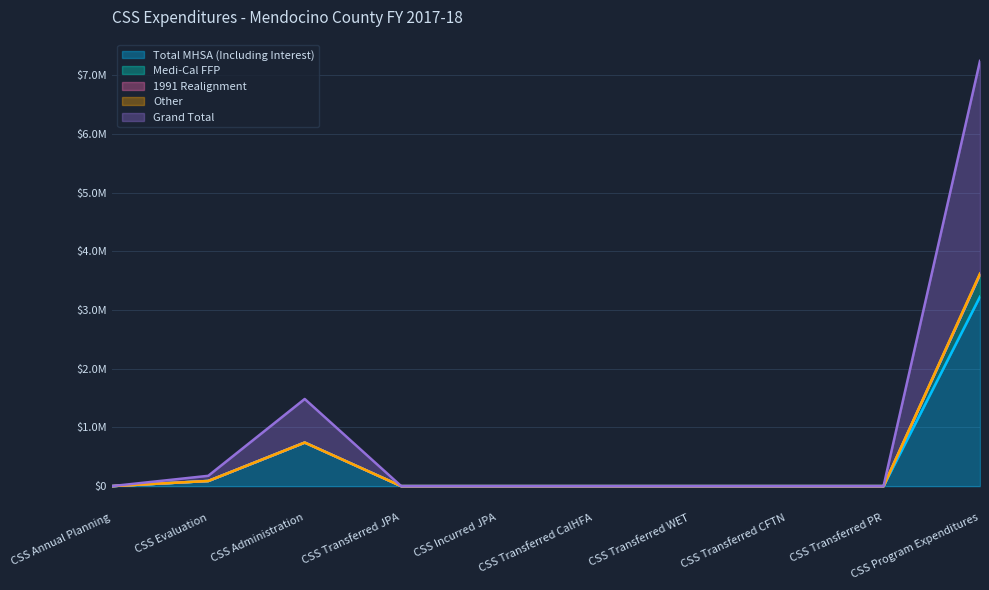

Which has a higher value, CSS Transferred CalHFA or CSS Program Expenditures?

CSS Program Expenditures